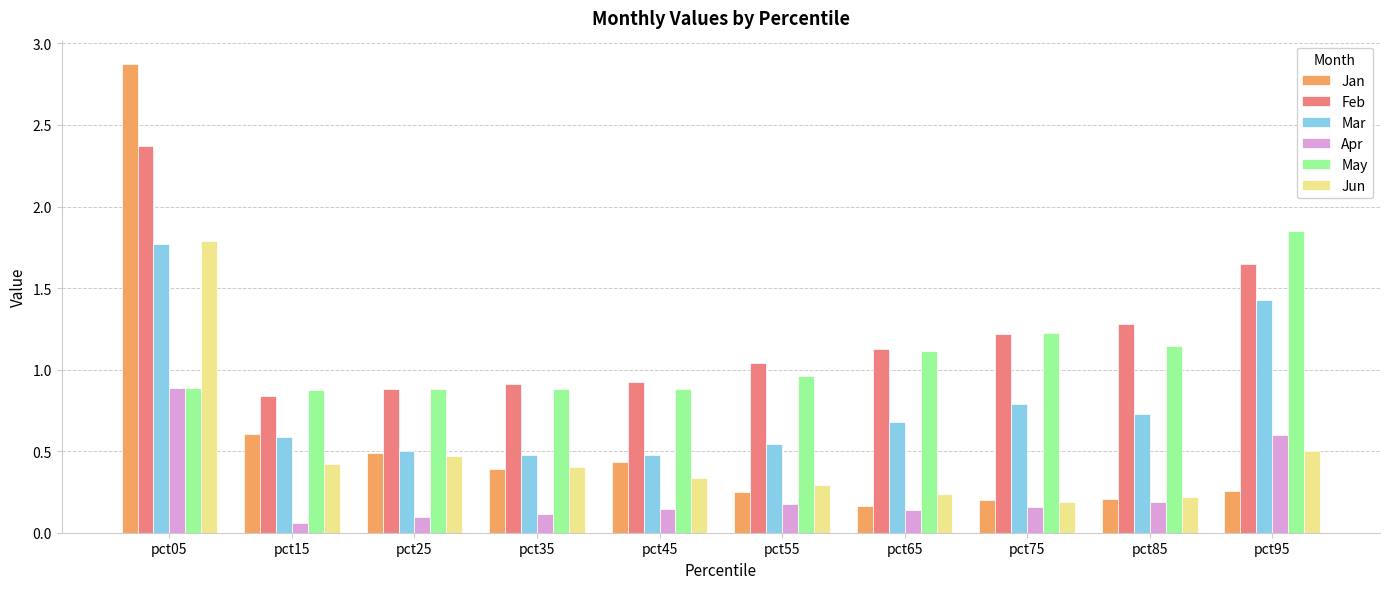

What is the sum of all Jun values?

4.9